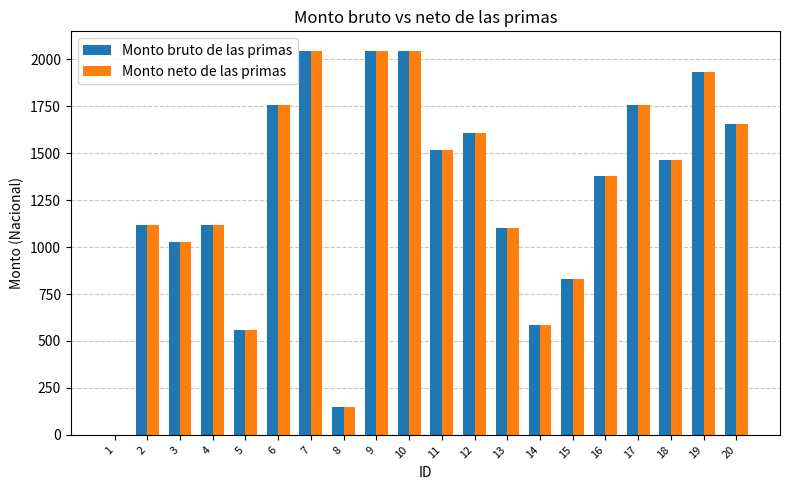

What is the maximum value for Monto neto de las primas?

2046.1